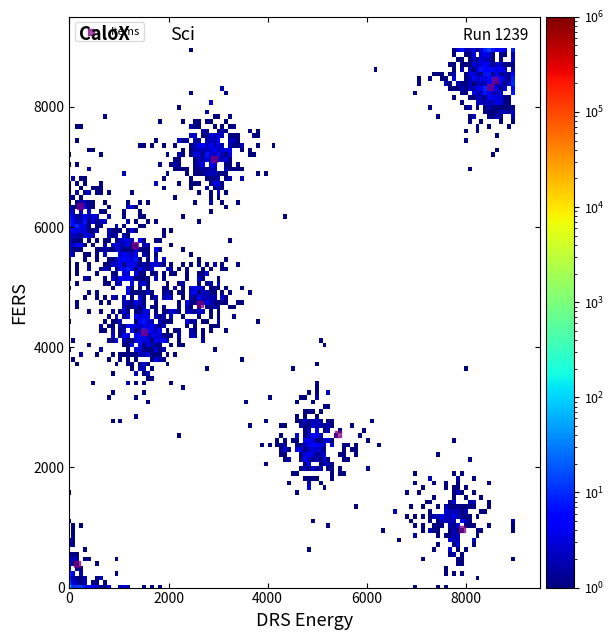

What Y value in the scatter plot is closest to 4420?

4248.8